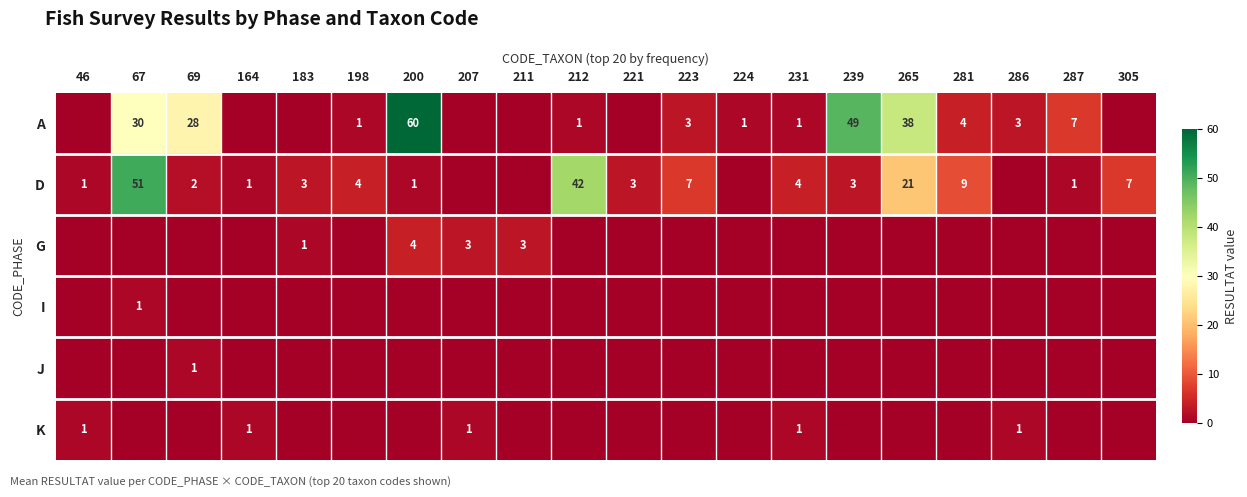

True or false: D has a value of 51 at 67.

True